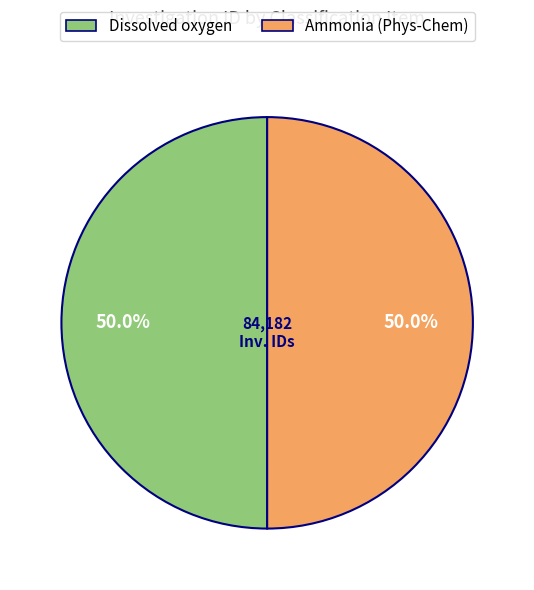

Is the sum of Dissolved oxygen and Ammonia (Phys-Chem) greater than half?

Yes